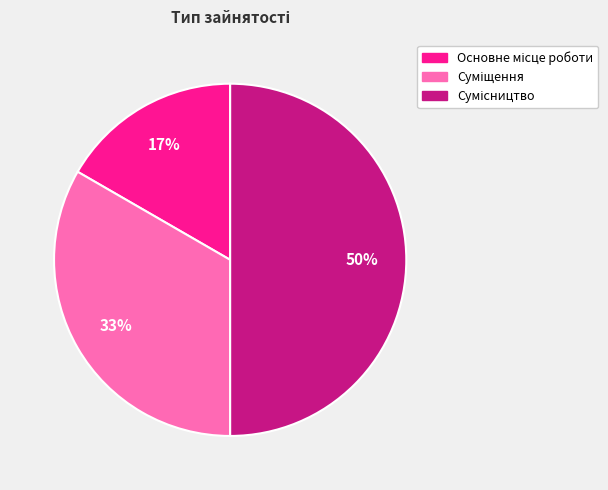

To the nearest percent, what is the average slice percentage?

33%